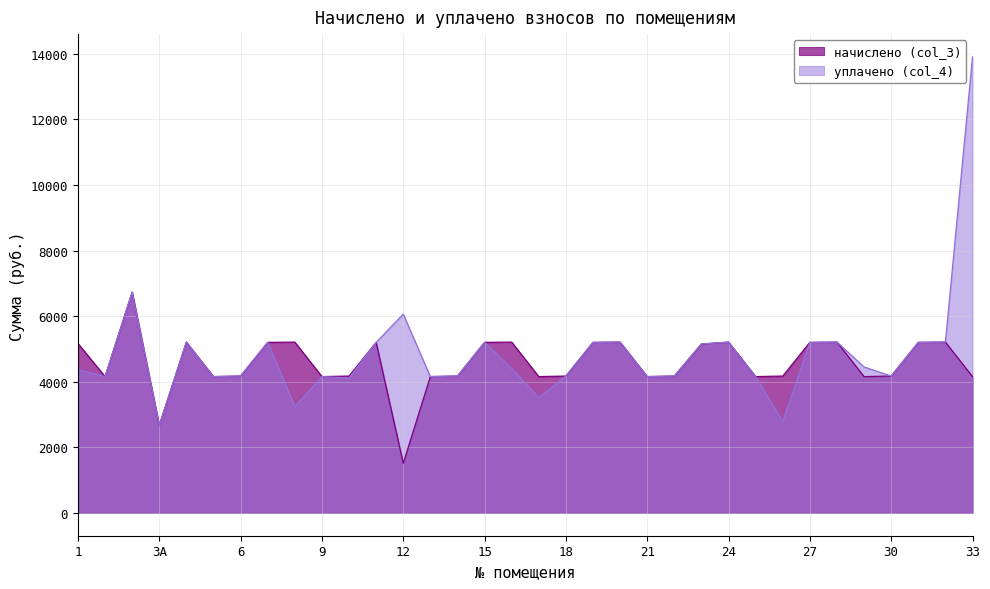

At which category does уплачено (col_4) reach its first local valley?

2